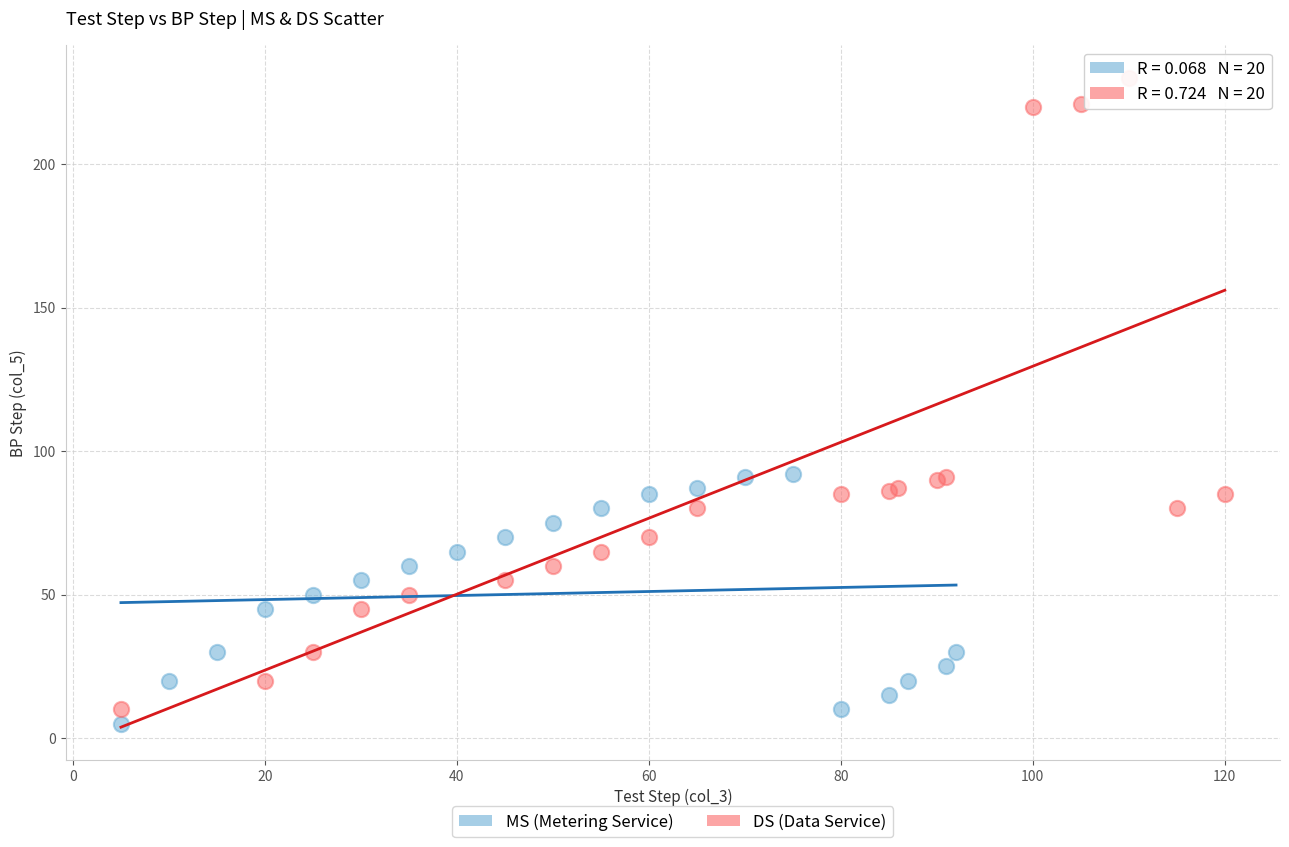

Which series has the largest Y range (max minus min)?

DS (Data Service)